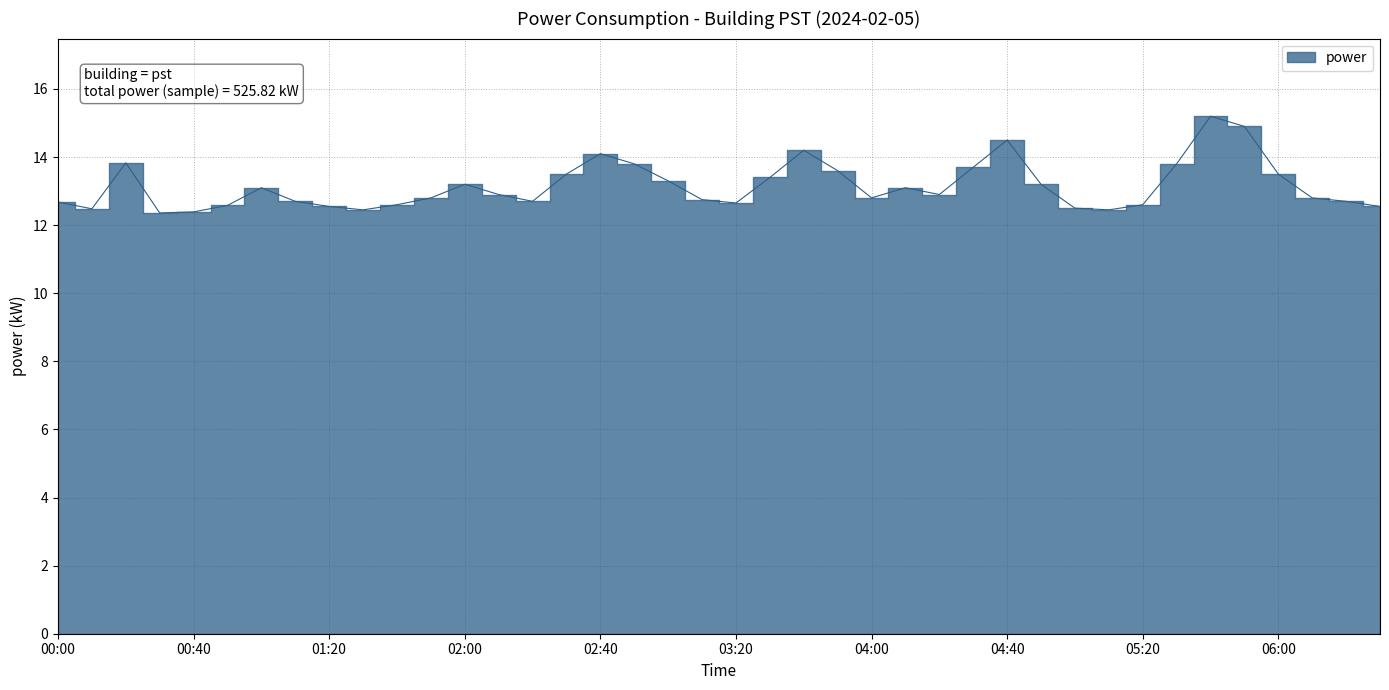

How many interior local peaks (higher than both neighbors) does the data have?

8